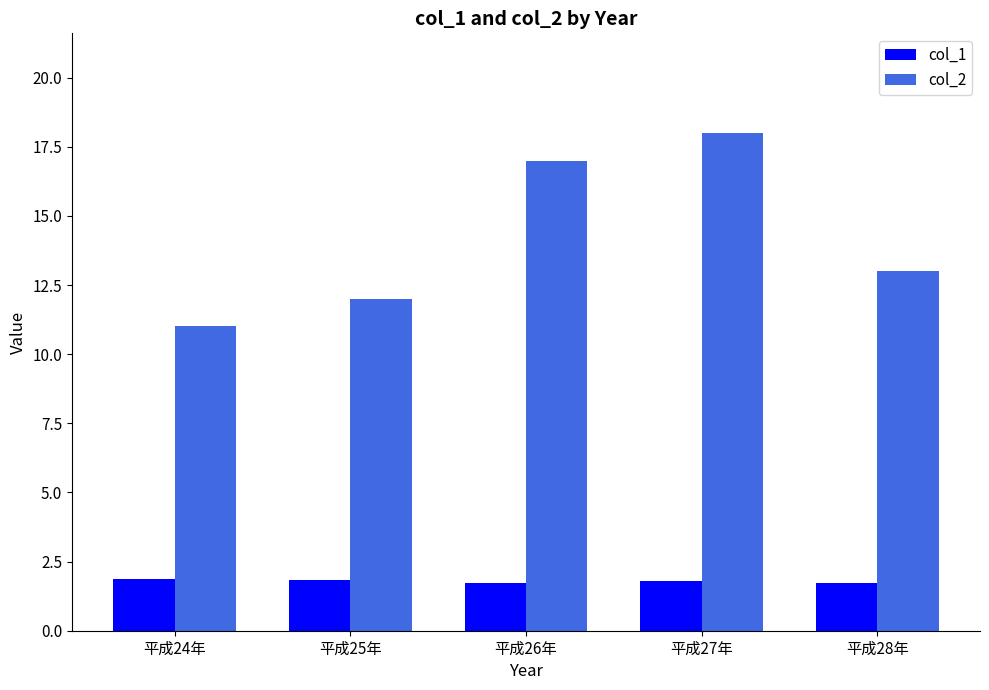

The value of col_1 at 平成25年 is 2.8. True or false?

False